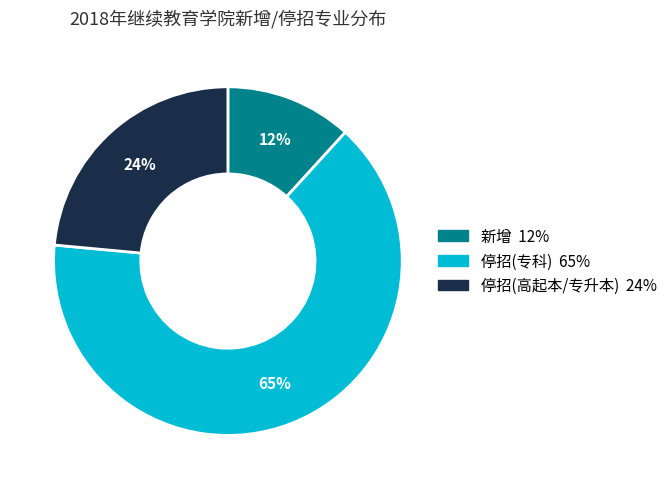

How many slices are in this pie chart?

3